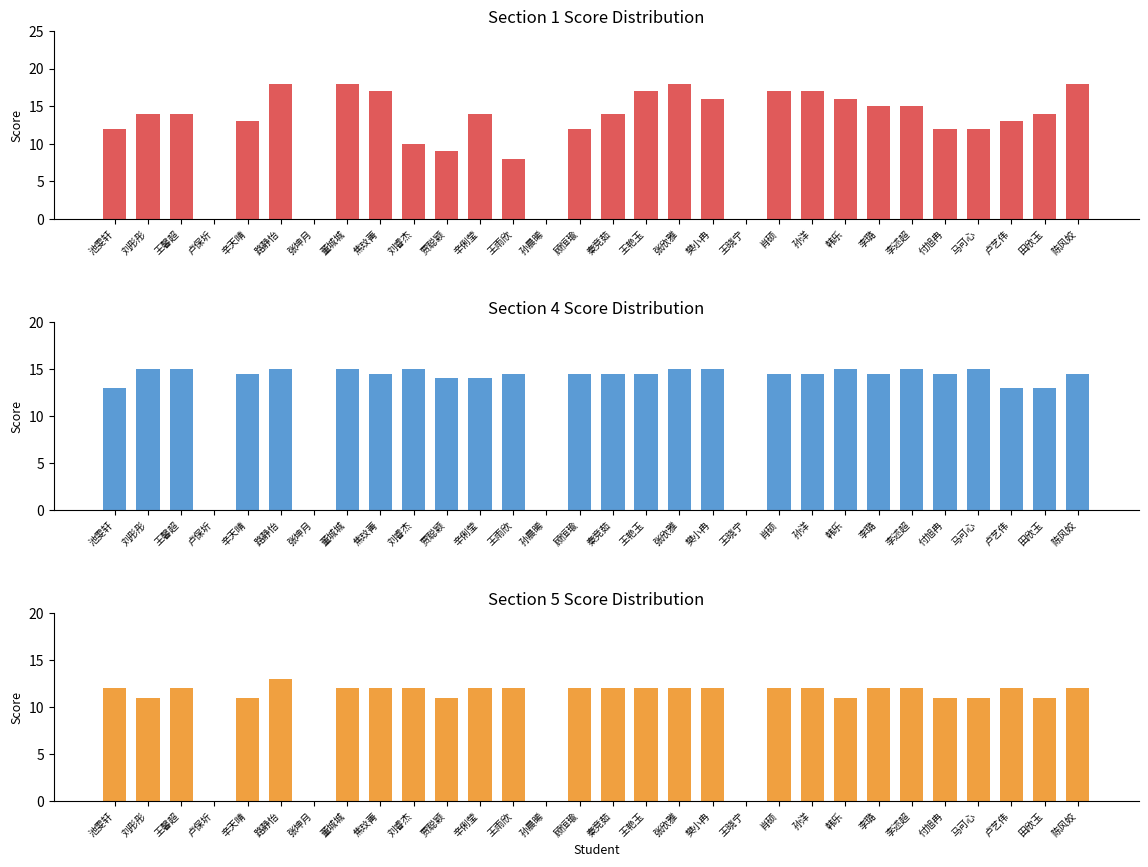

Which series has the largest total across all categories?

Section 4 (15pts)